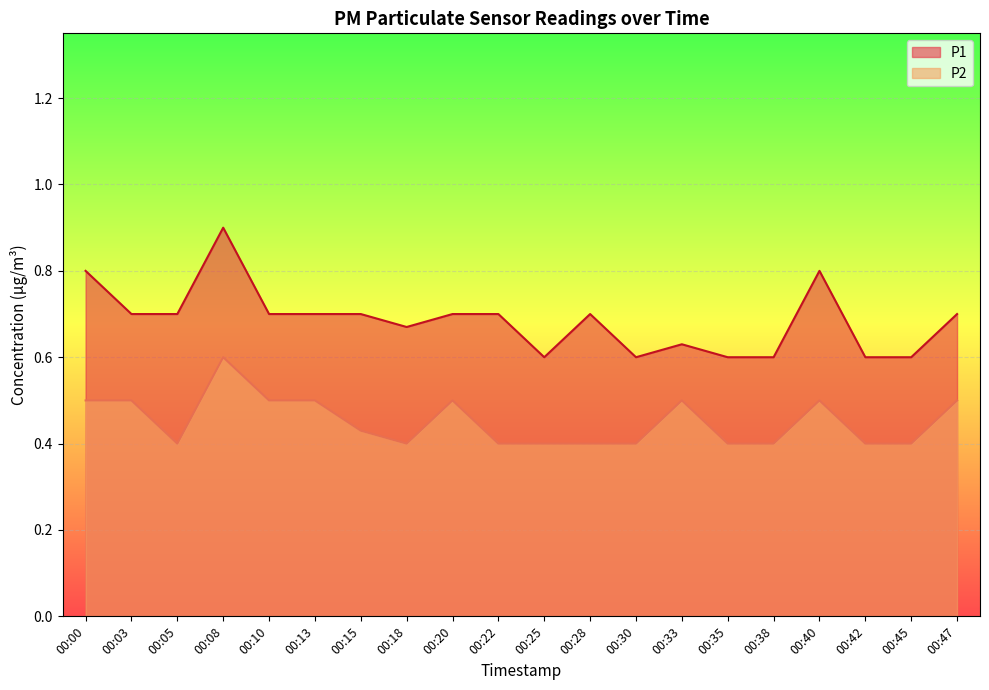

Reading right to left, list all the values displayed in this chart.

P1: 00:47=0.7	00:45=0.6	00:42=0.6	00:40=0.8	00:38=0.6	00:35=0.6	00:33=0.6	00:30=0.6	00:28=0.7	00:25=0.6	00:22=0.7	00:20=0.7	00:18=0.7	00:15=0.7	00:13=0.7	00:10=0.7	00:08=0.9	00:05=0.7	00:03=0.7	00:00=0.8
P2: 00:47=0.5	00:45=0.4	00:42=0.4	00:40=0.5	00:38=0.4	00:35=0.4	00:33=0.5	00:30=0.4	00:28=0.4	00:25=0.4	00:22=0.4	00:20=0.5	00:18=0.4	00:15=0.4	00:13=0.5	00:10=0.5	00:08=0.6	00:05=0.4	00:03=0.5	00:00=0.5